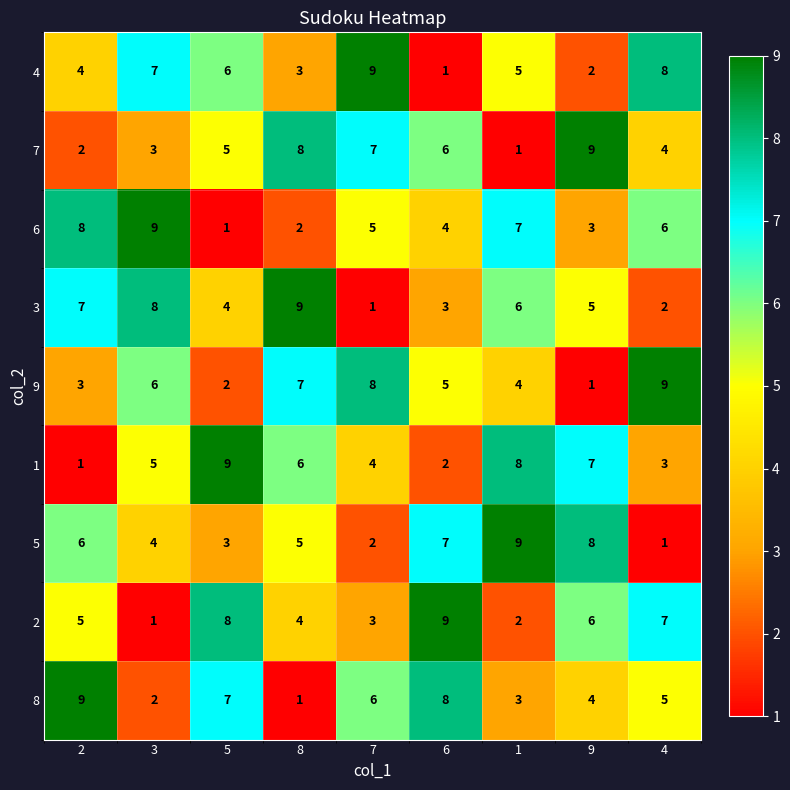

At how many categories does at least one series exceed 5?

9